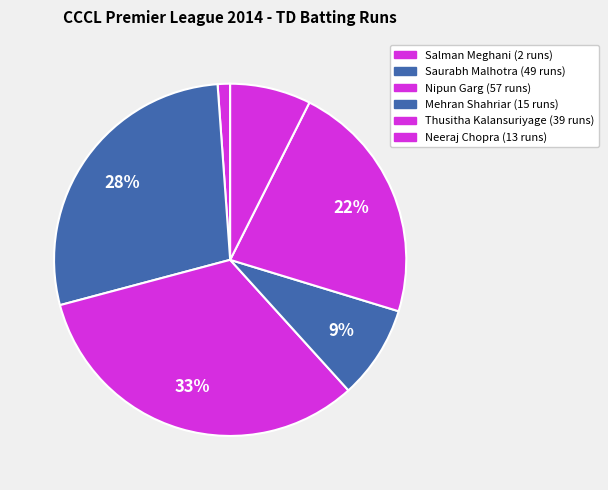

How many slices are in this pie chart?

6